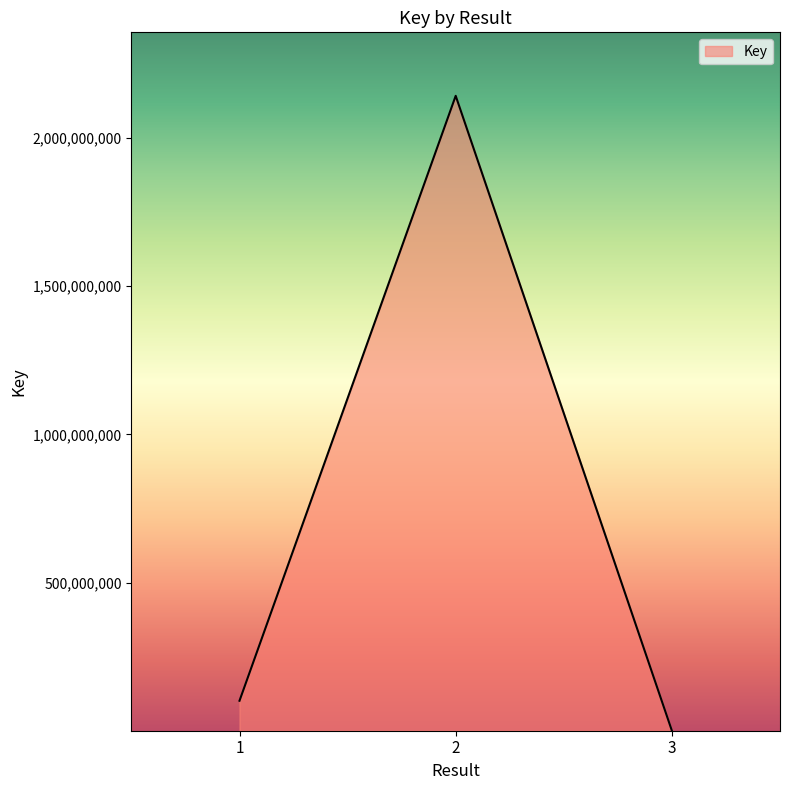

Count the number of categories in the chart.

3